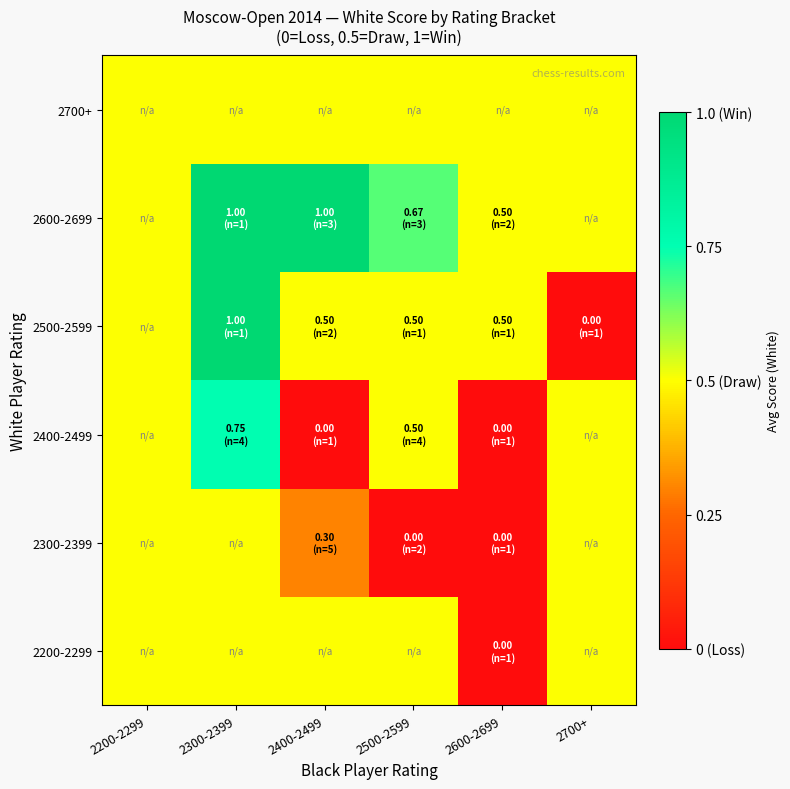

At which category is the sum across all series the highest?

2300-2399